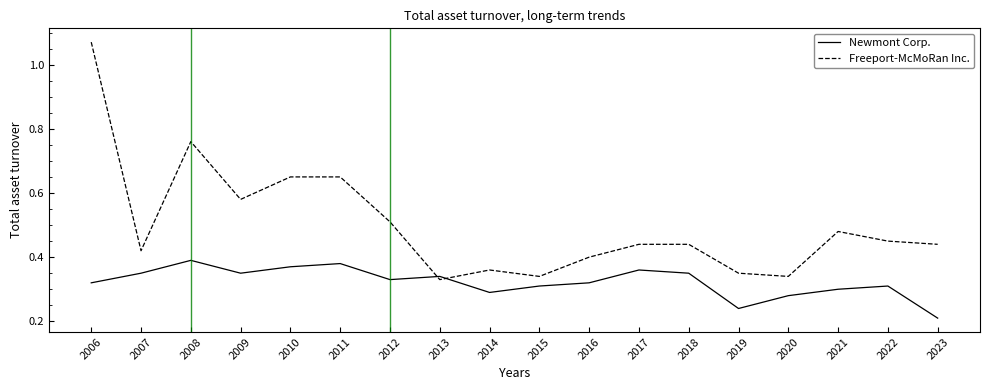

How many intersections are there between Freeport-McMoRan Inc. and Newmont Corp.?

2